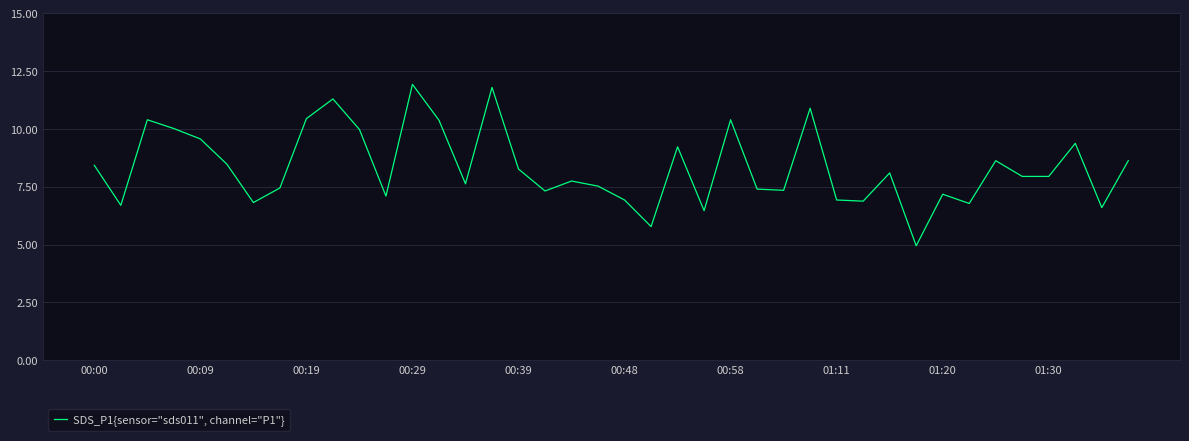

What is the difference between the maximum and minimum values?

7.0